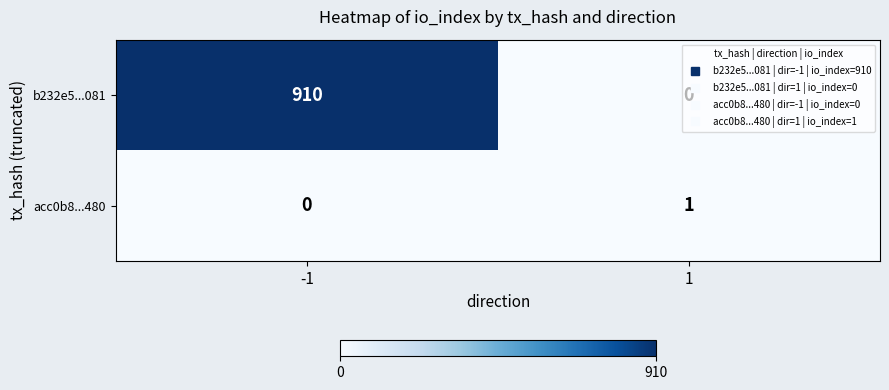

Rank the series at -1 from lowest to highest value.

acc0b8...480, b232e5...081